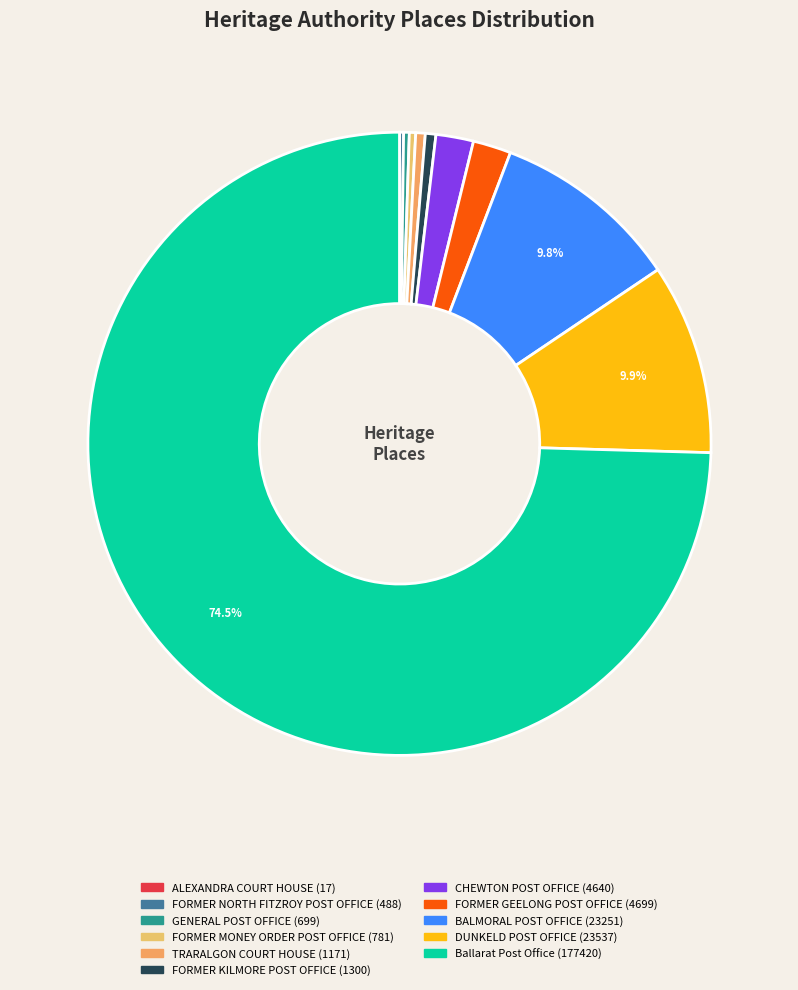

What percentage is NOT represented by TRARALGON COURT HOUSE?

99.5%